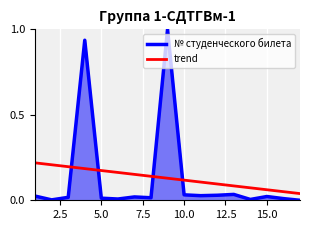

Rank the series by their maximum value, from lowest to highest.

trend, № студенческого билета